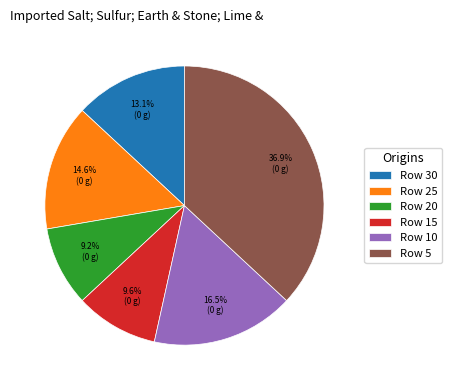

Which has a higher value, Row 25 or Row 30?

Row 25